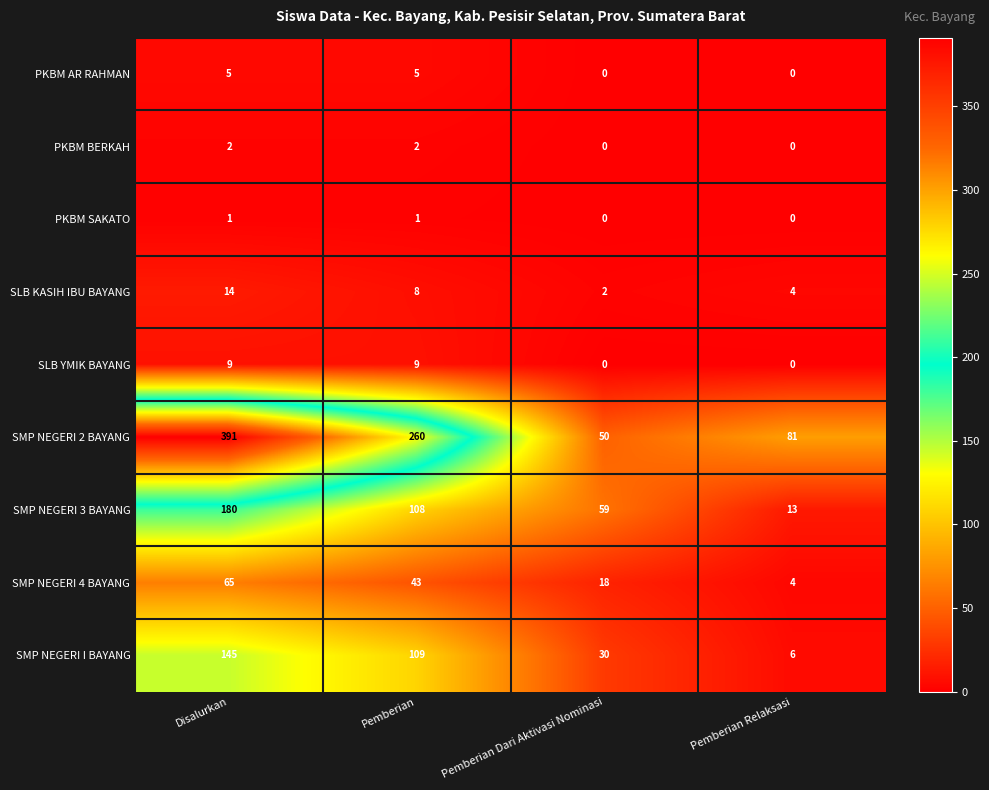

Which series changed the most between Disalurkan and Pemberian Relaksasi?

SMP NEGERI 2 BAYANG